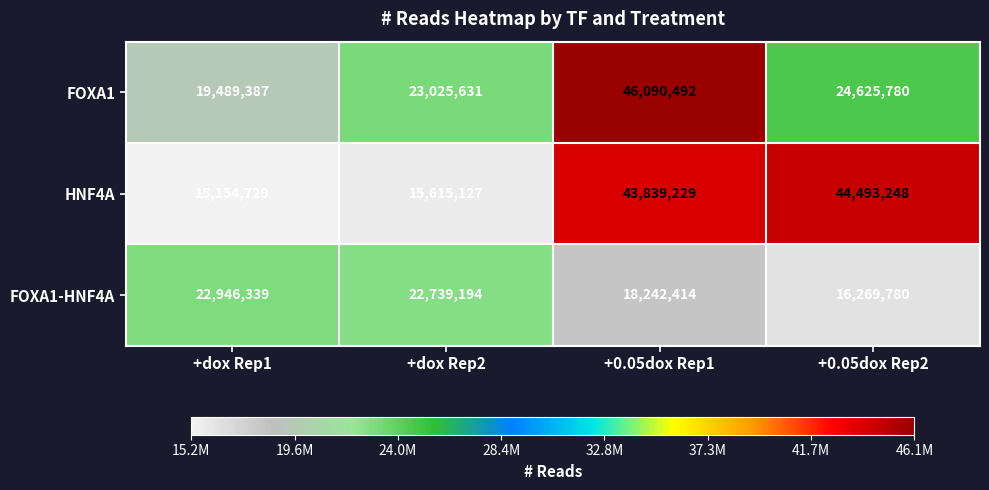

At how many categories does at least one series exceed 42153710?

2